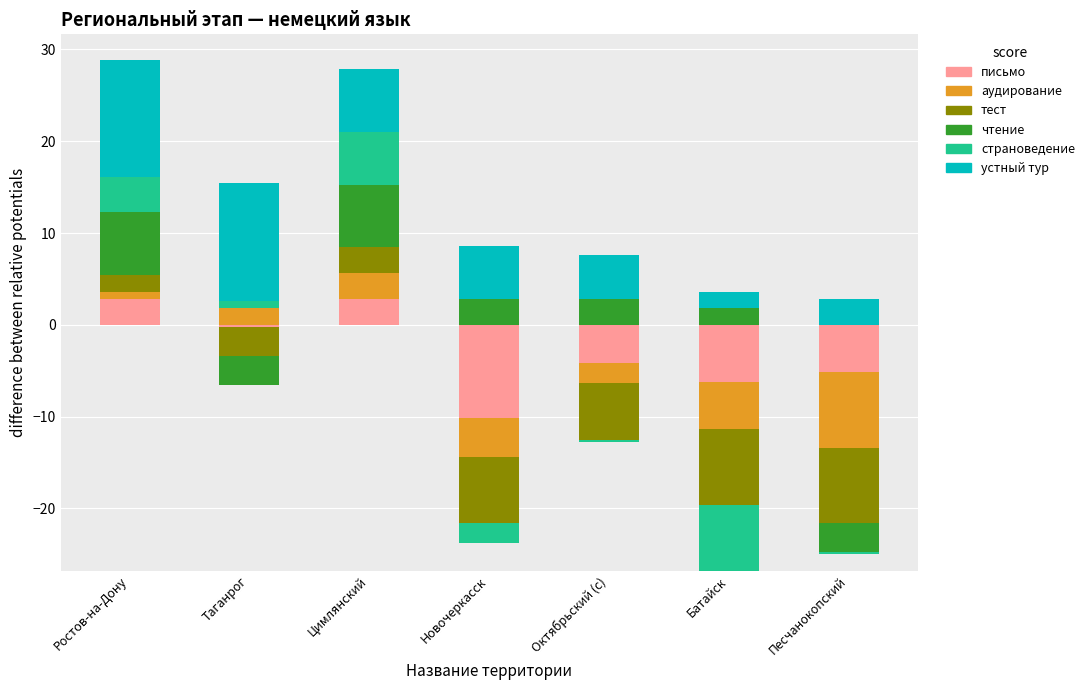

How many bars are there in total?

42